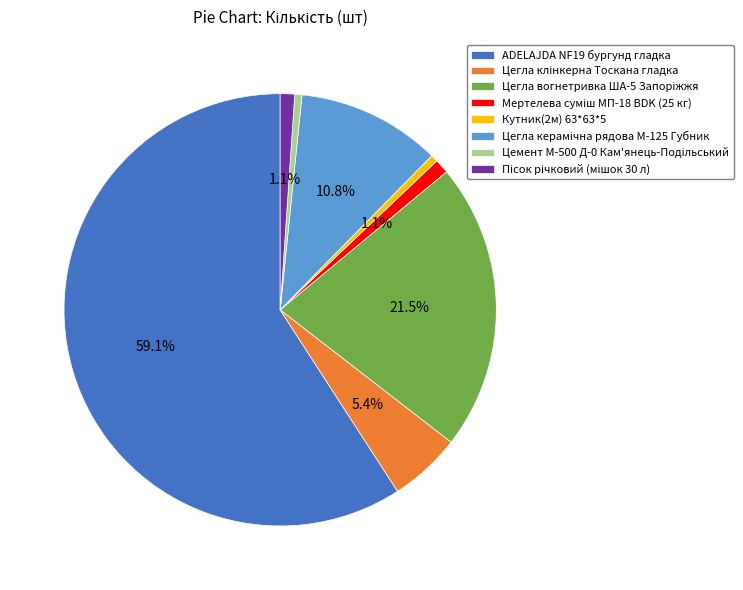

Does ADELAJDA NF19 бургунд гладка represent more than half of the total?

Yes